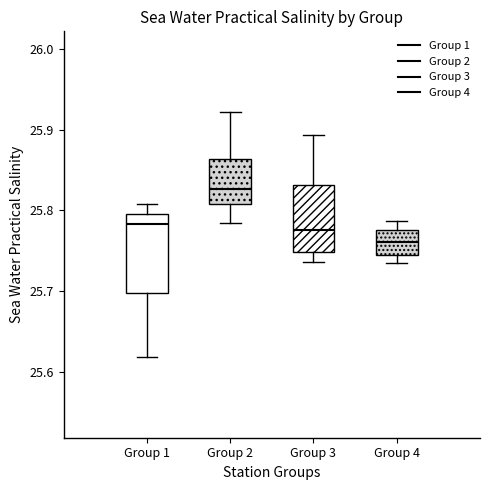

Reading left to right, transcribe this box plot: for each box, give where its median line is, the range the box spans, and where its two whiskers end, as read against the y-axis. The values are not printed on the chart, so give them approximately, as read against the axis.

Group 1: median 25.78, box 25.70 to 25.80, whiskers 25.62 to 25.81
Group 2: median 25.83, box 25.81 to 25.86, whiskers 25.78 to 25.92
Group 3: median 25.78, box 25.75 to 25.83, whiskers 25.74 to 25.89
Group 4: median 25.76, box 25.74 to 25.78, whiskers 25.74 (just below the box's lower edge) to 25.79